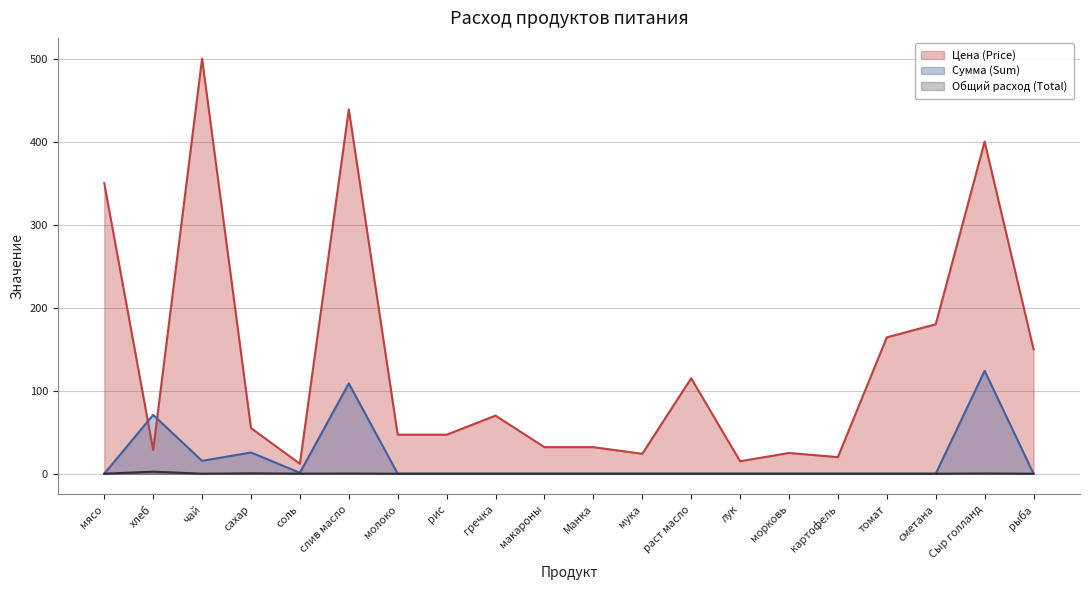

In Цена (Price), how many points are higher than both neighbors (excluding endpoints)?

6